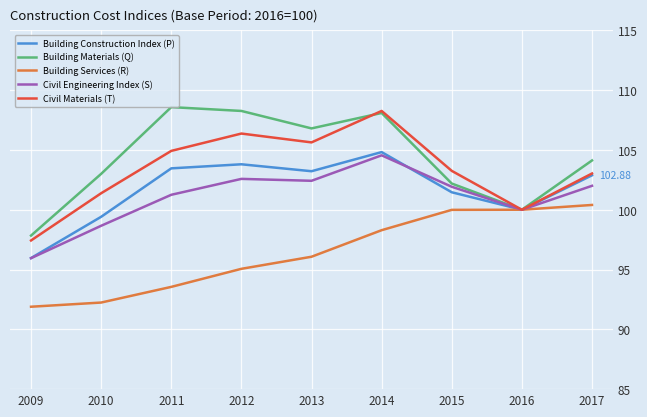

What is the spread (max minus min) of values at 2013?

10.7